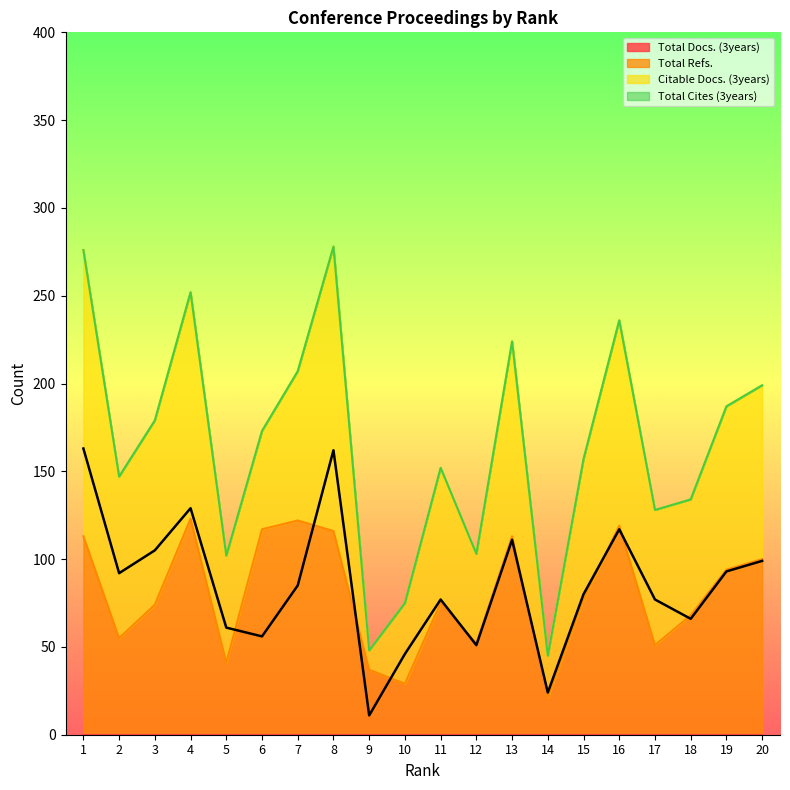

Where do Citable Docs. (3years) and Total Refs. first cross each other?

5 and 6